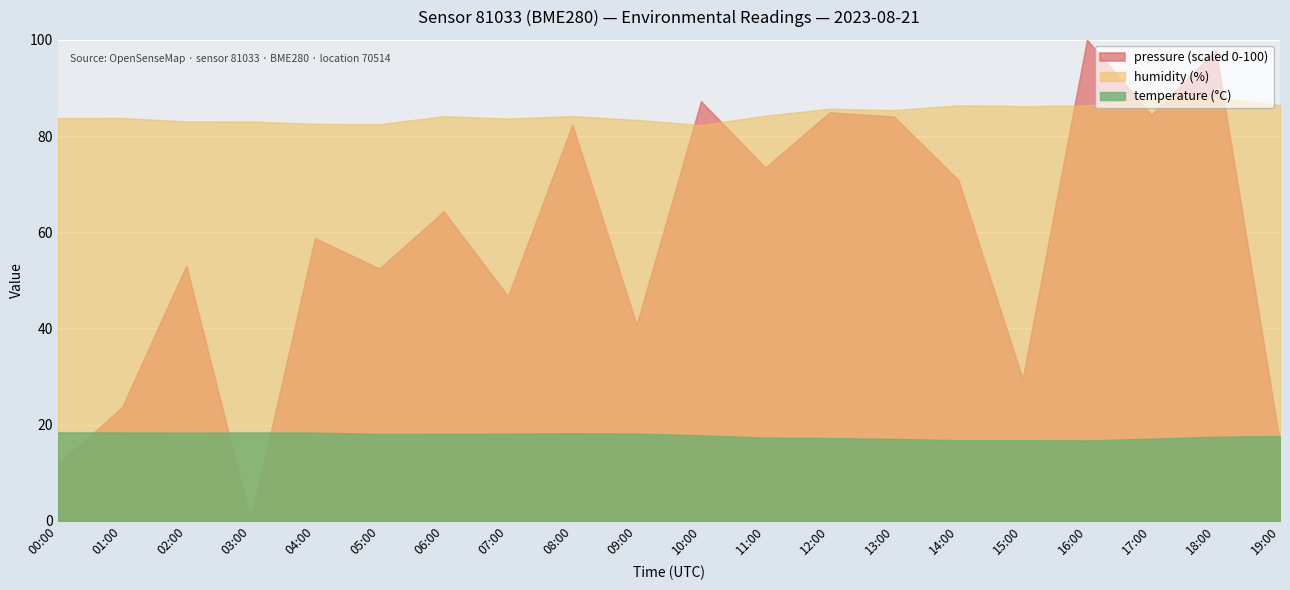

Is it true that humidity equals 135.3 at 10:00?

False